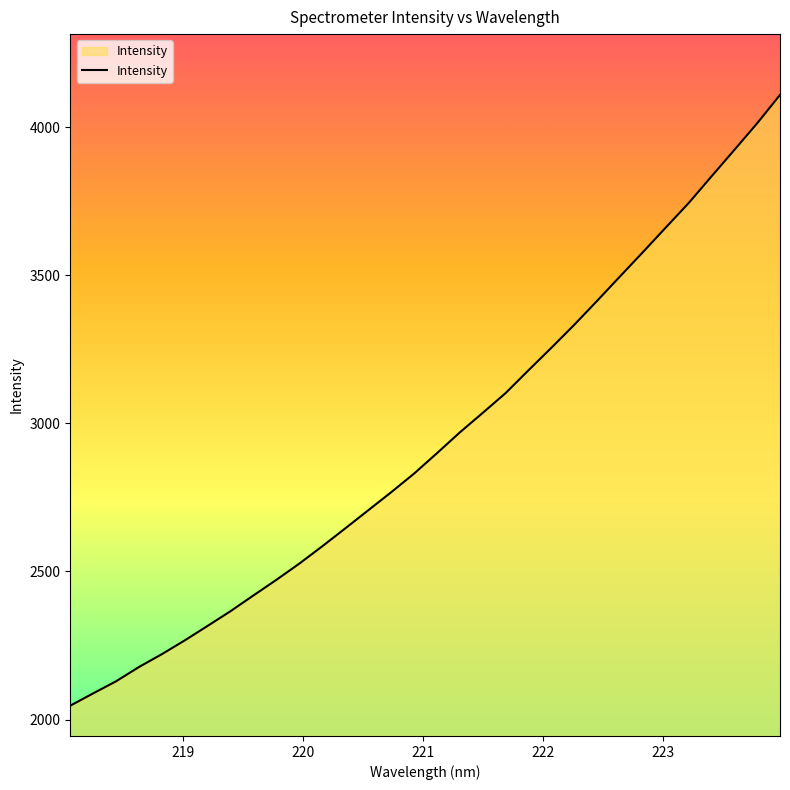

What is the difference between the maximum and minimum values?

2062.6